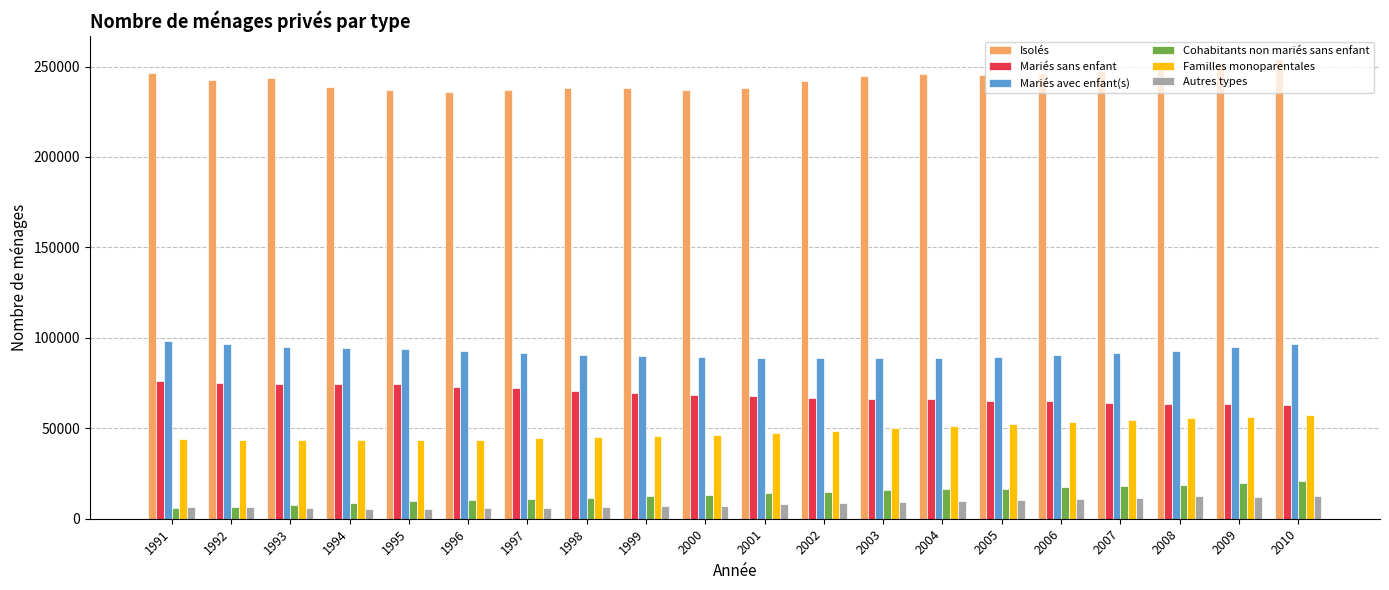

Is the value of Familles monoparentales at 1999 greater than the value of Autres types at 1994?

Yes